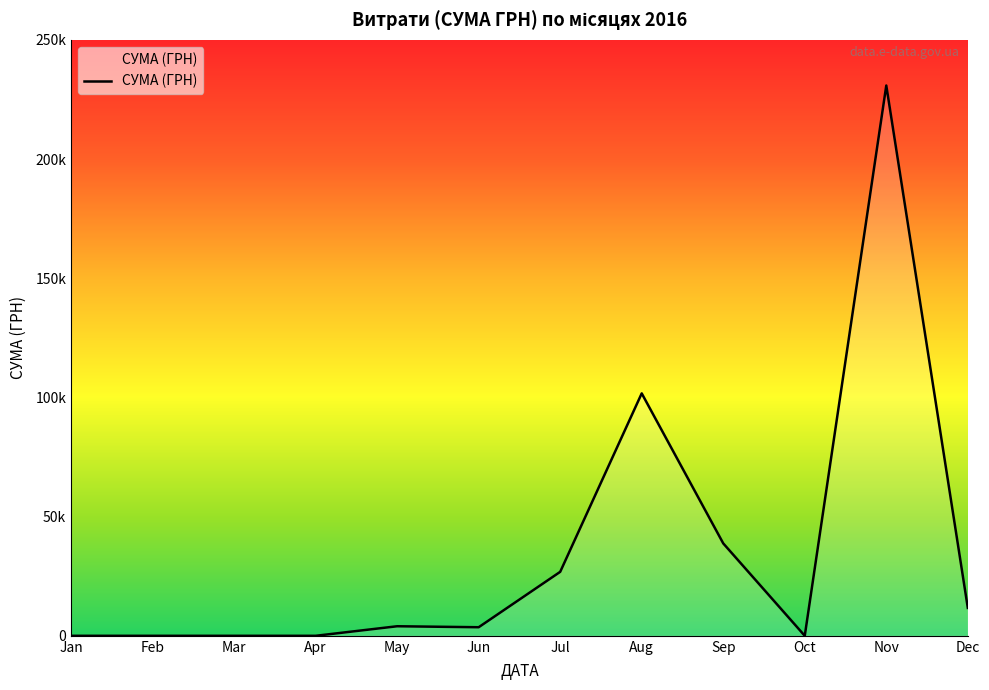

Does the chart have visible grid lines?

No